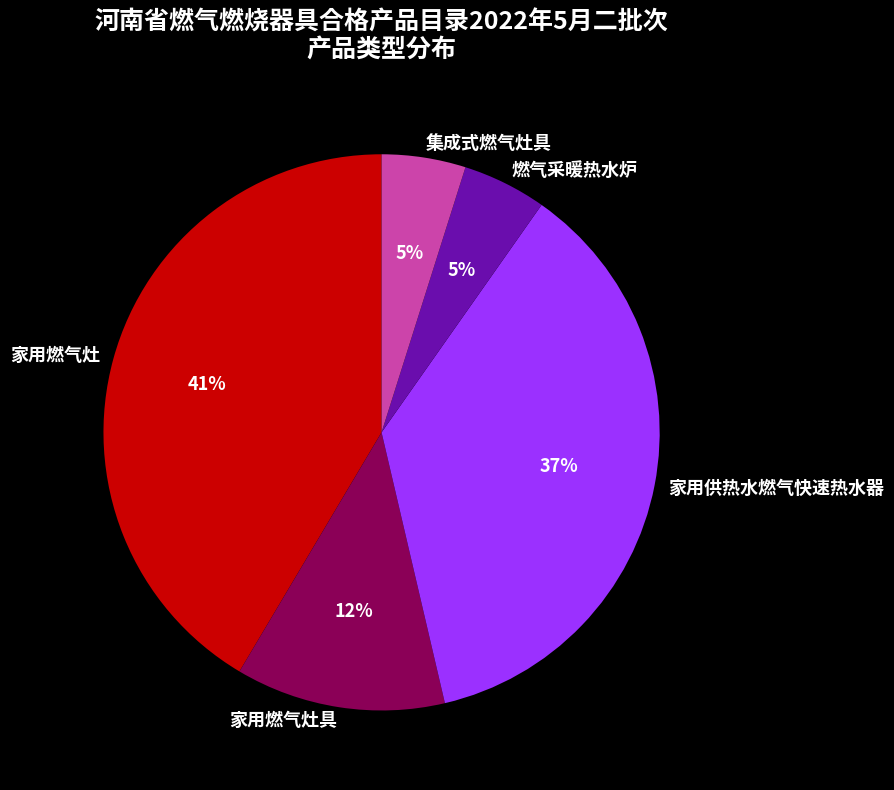

Is the sum of 家用燃气灶 and 家用供热水燃气快速热水器 greater than half?

Yes